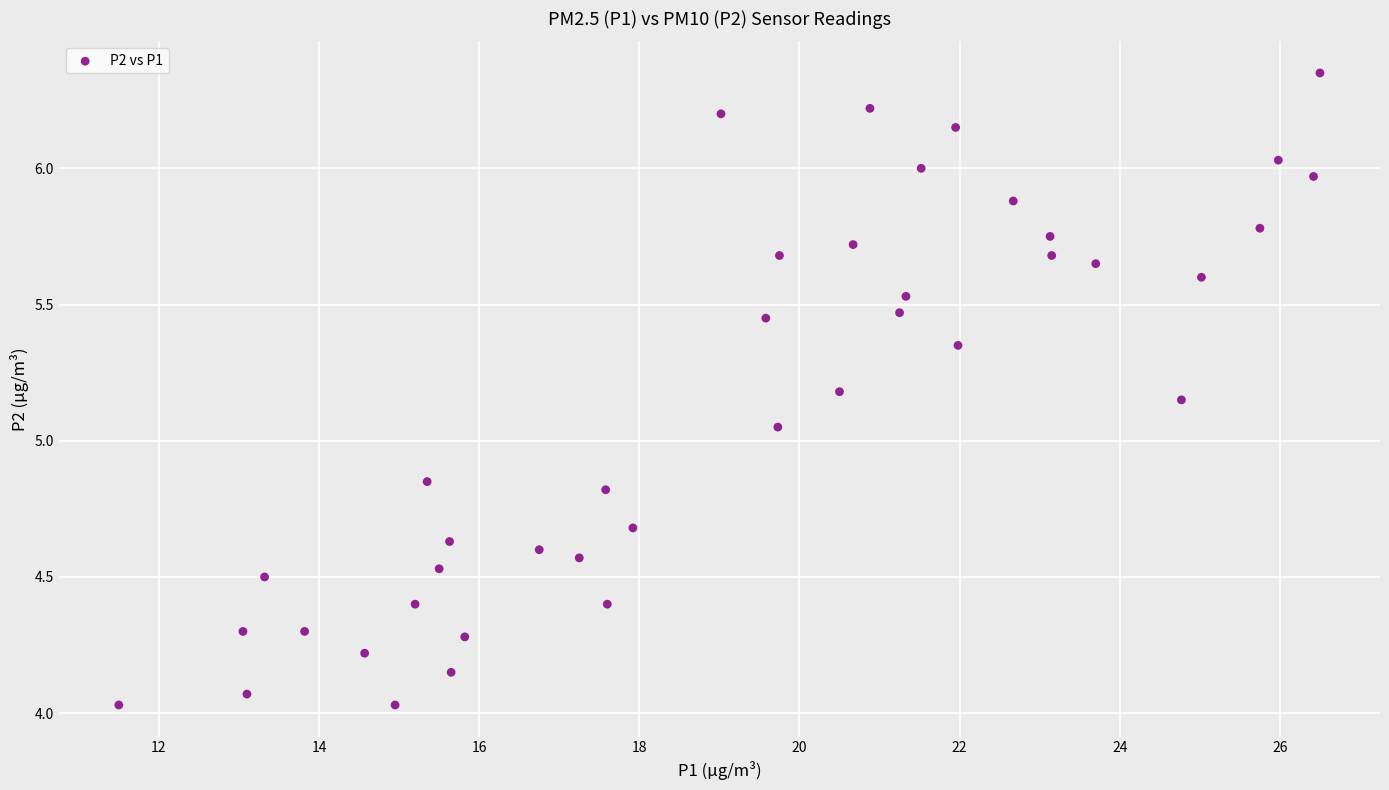

What is the range of X values (max minus min)?

15.0